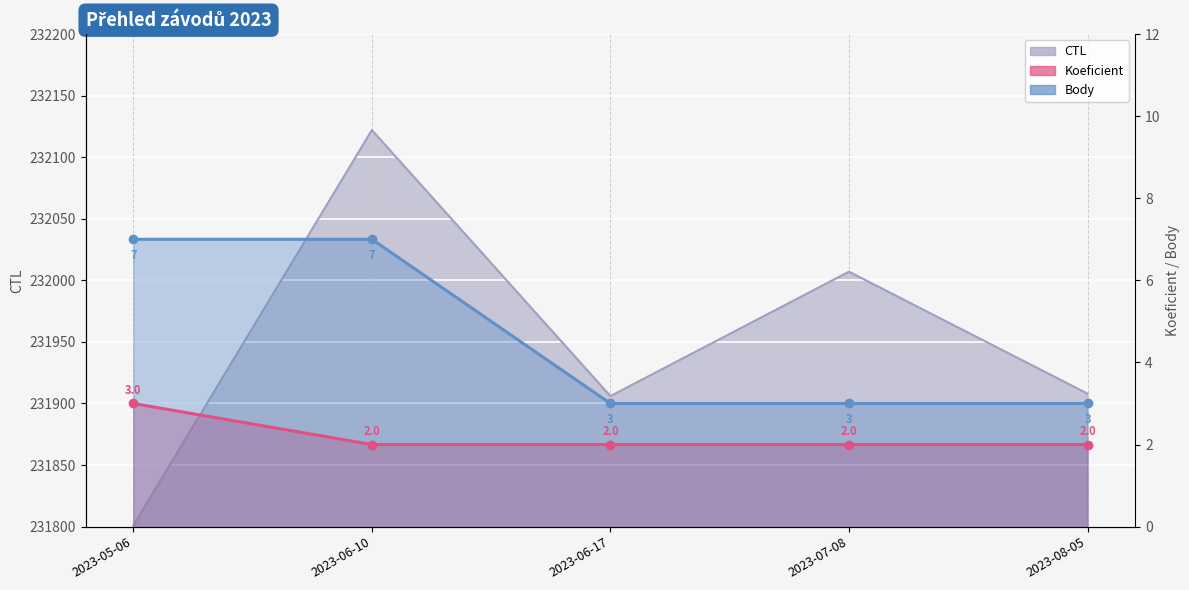

Which series has the largest total across all categories?

CTL